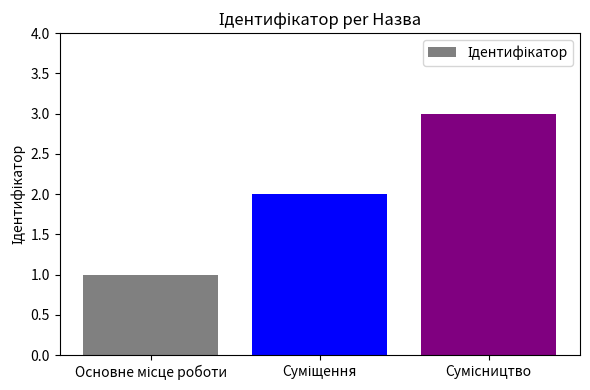

What is the sum of all values?

6